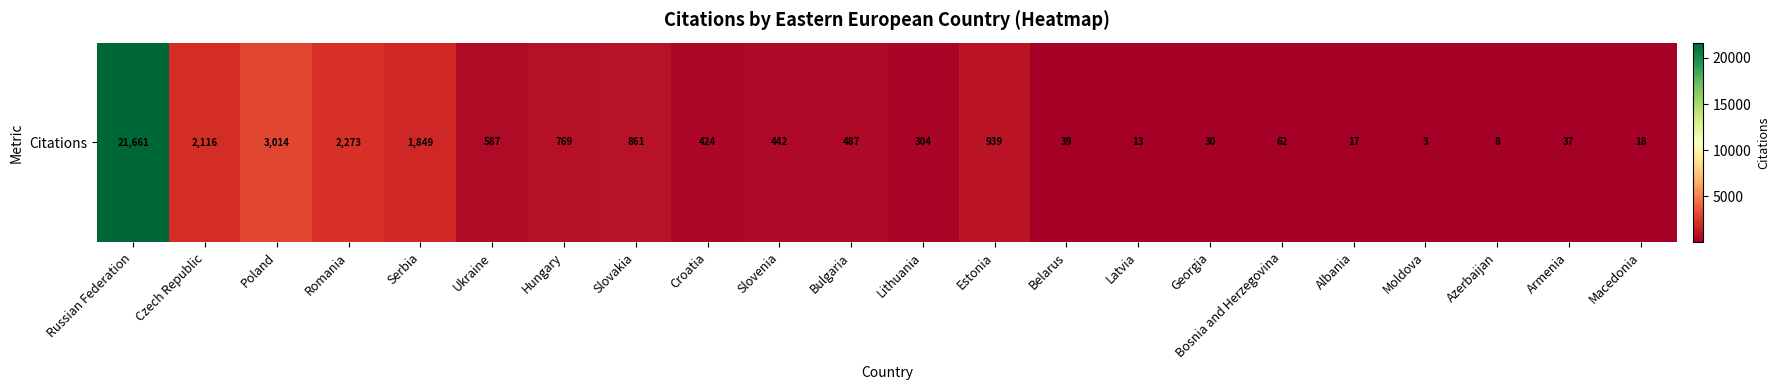

Rank the categories by value from lowest to highest.

Moldova, Azerbaijan, Latvia, Albania, Macedonia, Georgia, Armenia, Belarus, Bosnia and Herzegovina, Lithuania, Croatia, Slovenia, Bulgaria, Ukraine, Hungary, Slovakia, Estonia, Serbia, Czech Republic, Romania, Poland, Russian Federation